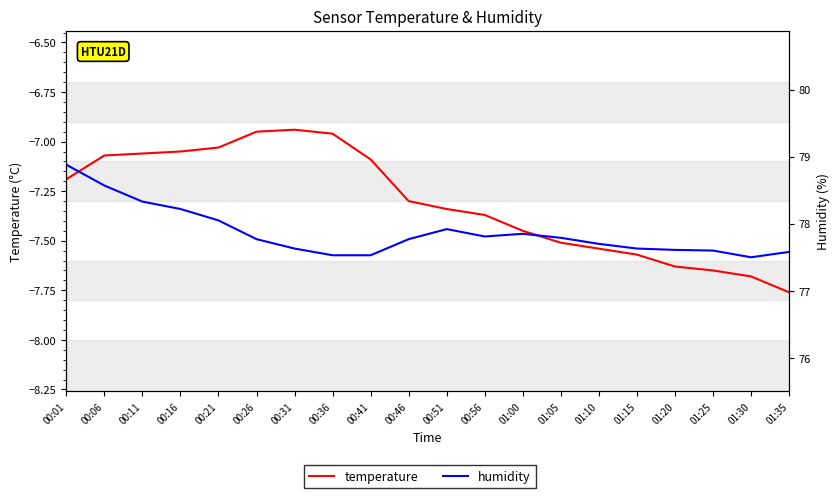

What is the total value across all series at 01:20?

70.0